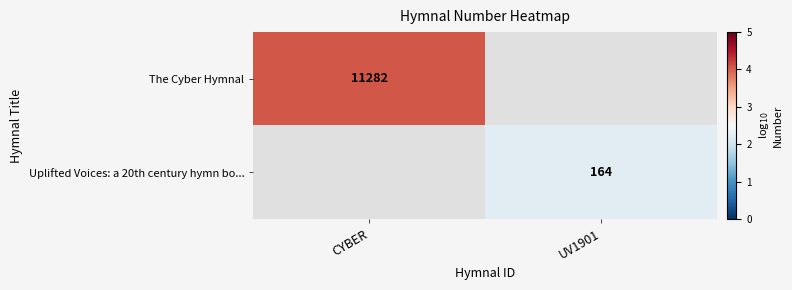

Is the value of The Cyber Hymnal at CYBER greater than the value of Uplifted Voices: a 20th century hymn bo... at UV1901?

Yes